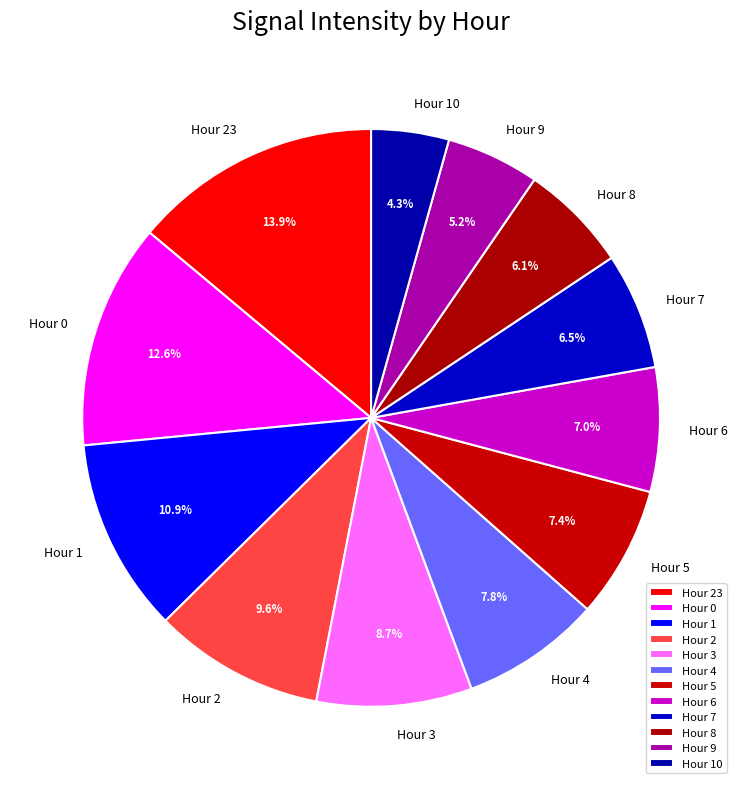

What is the ratio of the value at Hour 8 to the value at Hour 6?

0.9